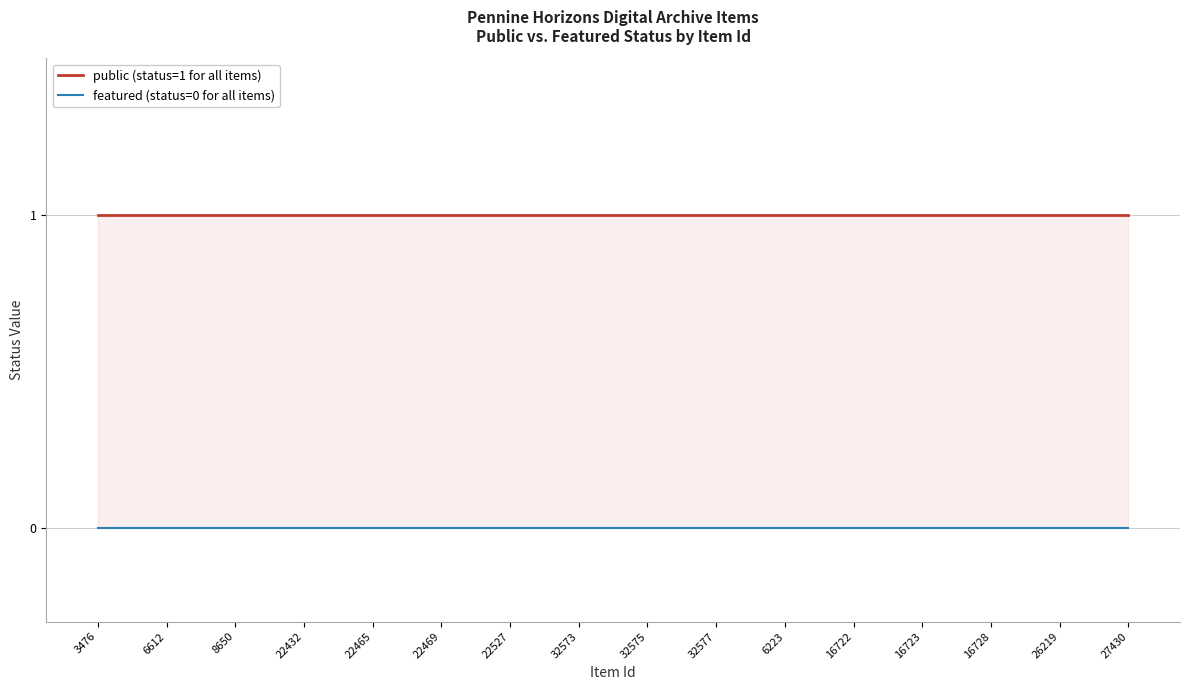

Between 16722 and 32577, which is larger?

16722